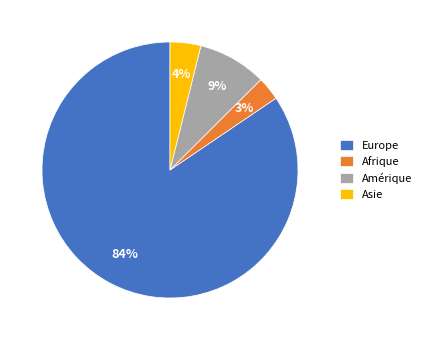

Is it true that Amérique is 3% of the pie?

False